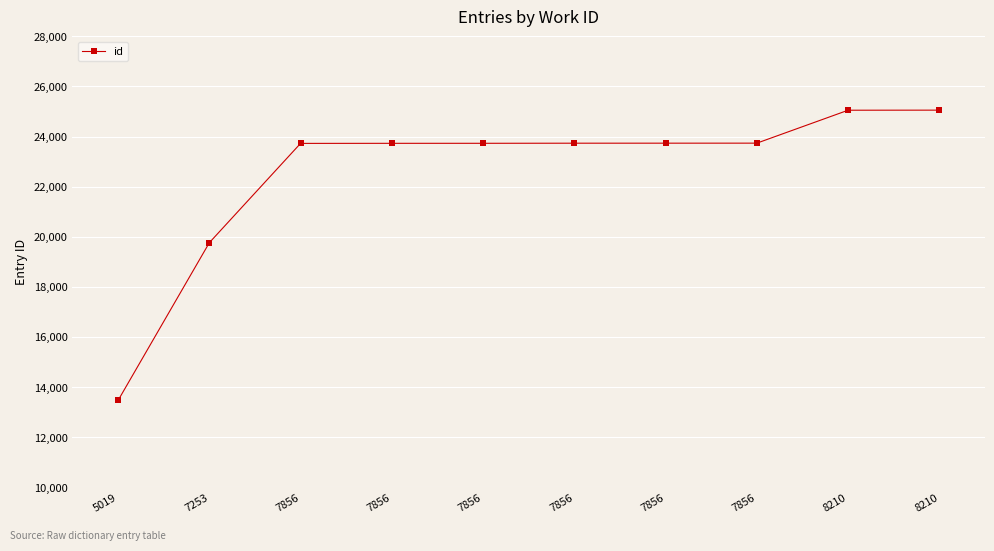

How many lines are shown in the chart?

1